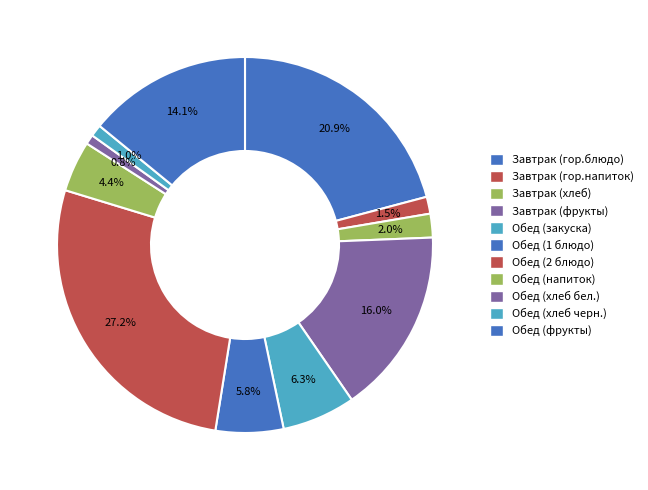

What percentage is the Обед (напиток) slice, to the nearest percent?

4%